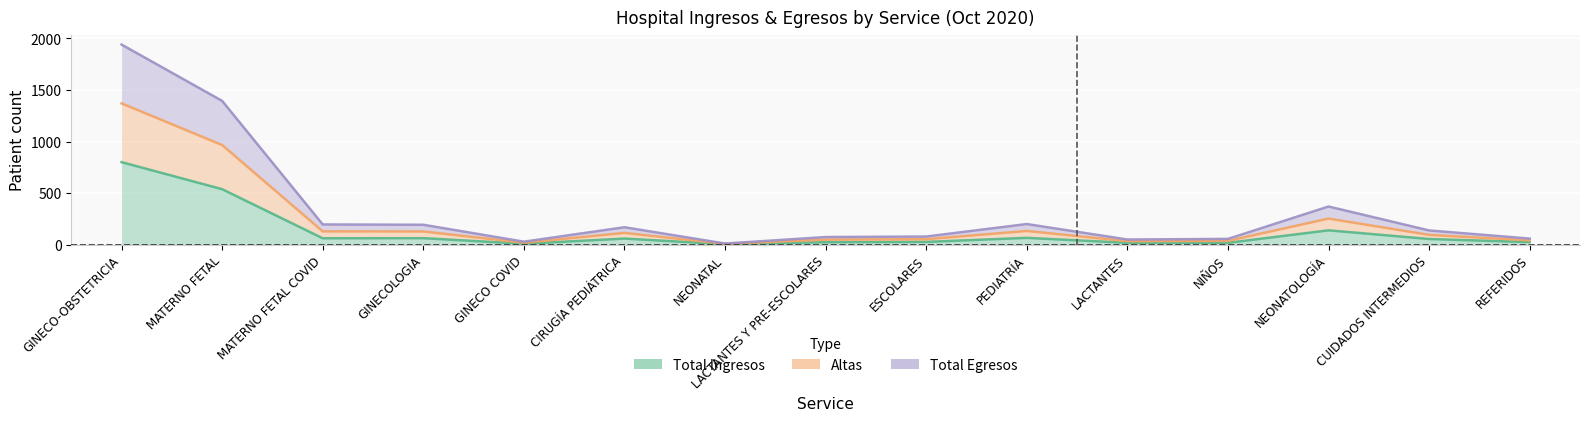

How many interior local valleys does the Altas series have?

3